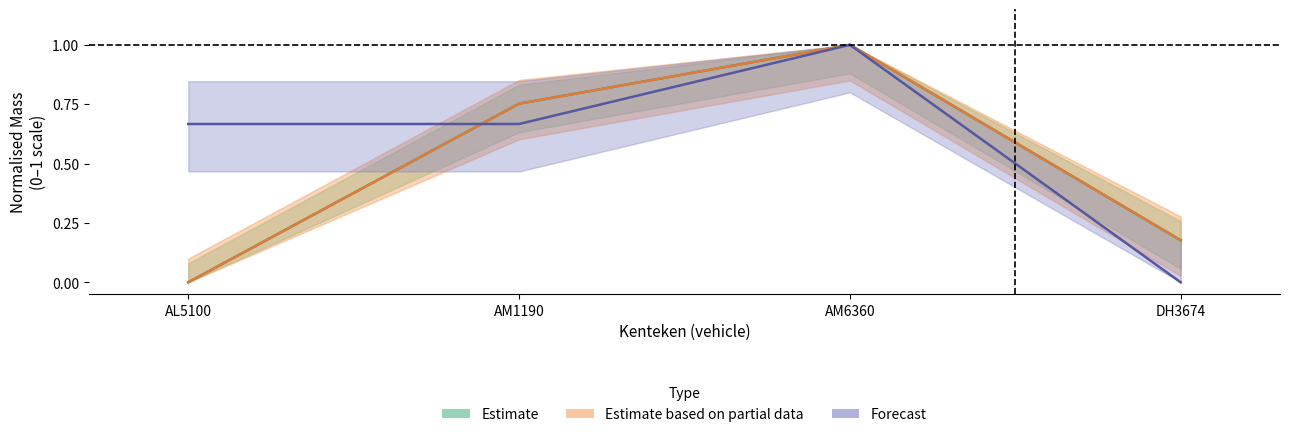

What is the total value across all series at AM1190?

2.2